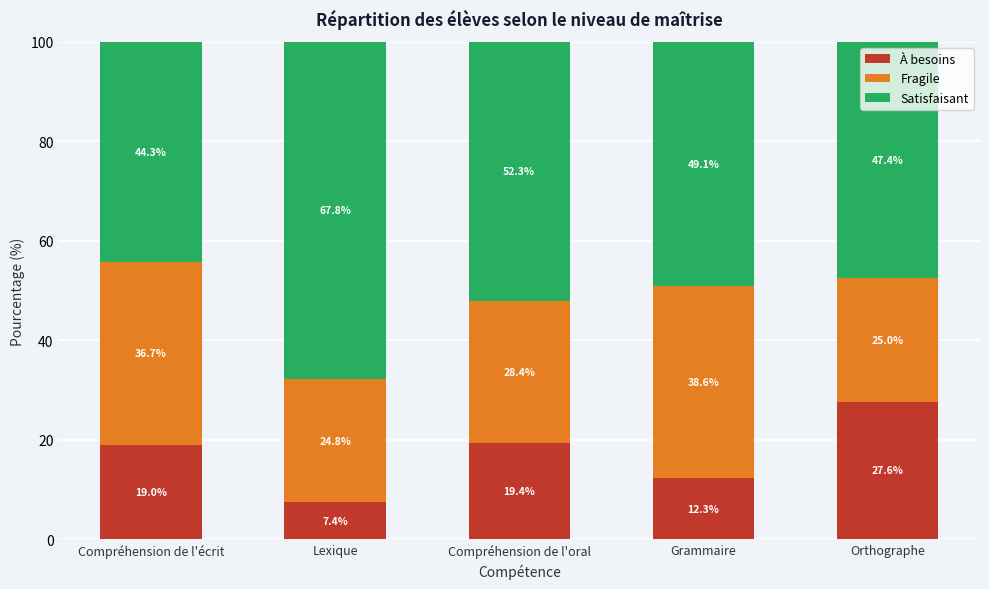

Reading left to right, transcribe the values for À besoins.

Compréhension de l'écrit=19.0	Lexique=7.4	Compréhension de l'oral=19.4	Grammaire=12.3	Orthographe=27.6